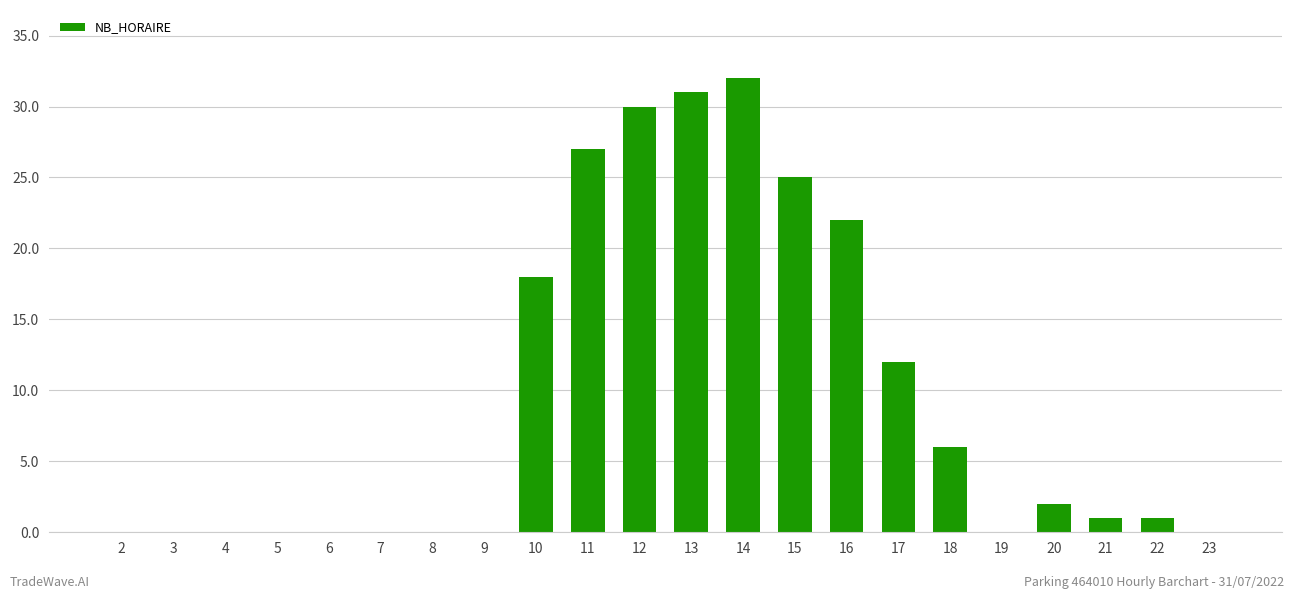

Read the value at 18.

6